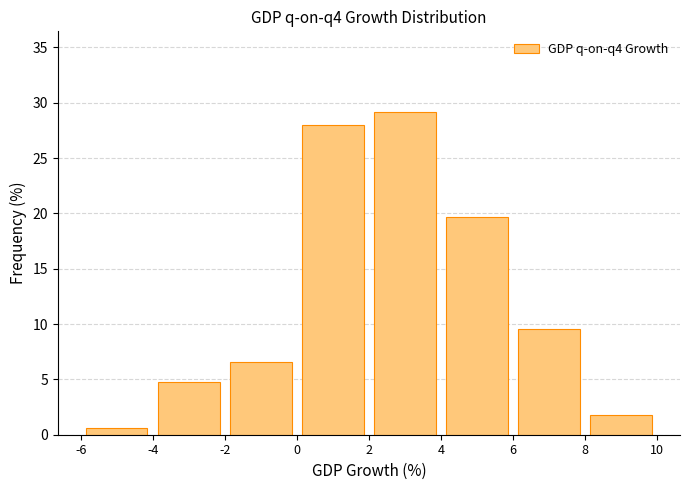

What is the height of the bar covering 0 to 2 on the x-axis? The values are not printed on the chart, so give them approximately, as read against the axis.

28.0